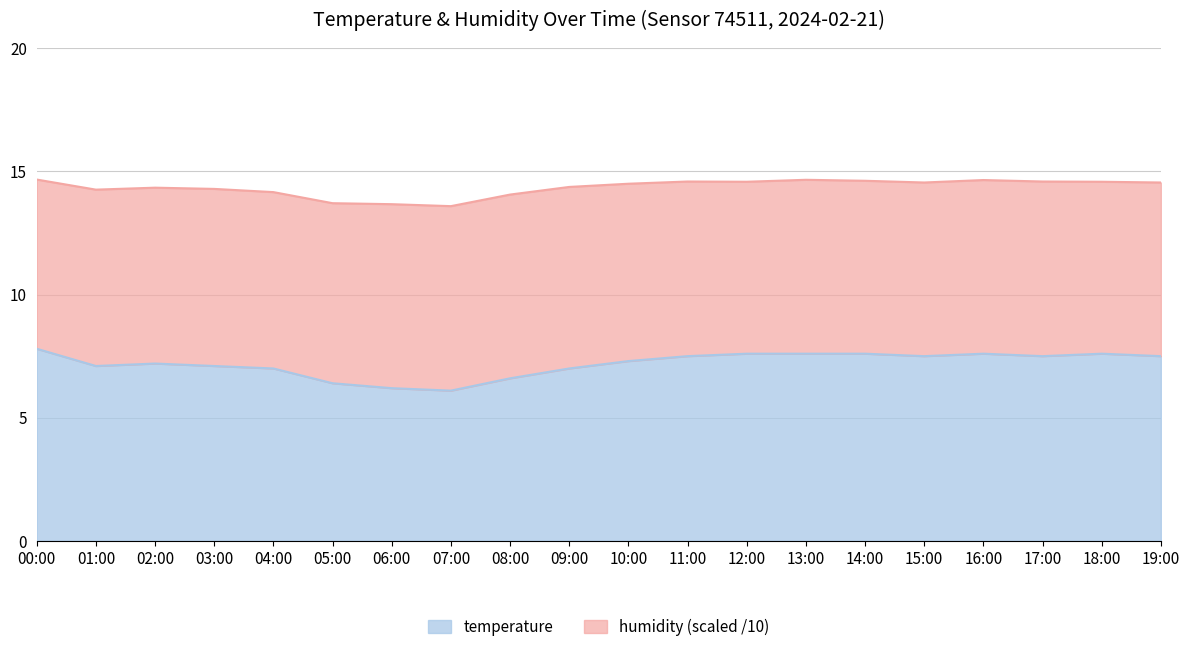

How many data points are above 7?

14